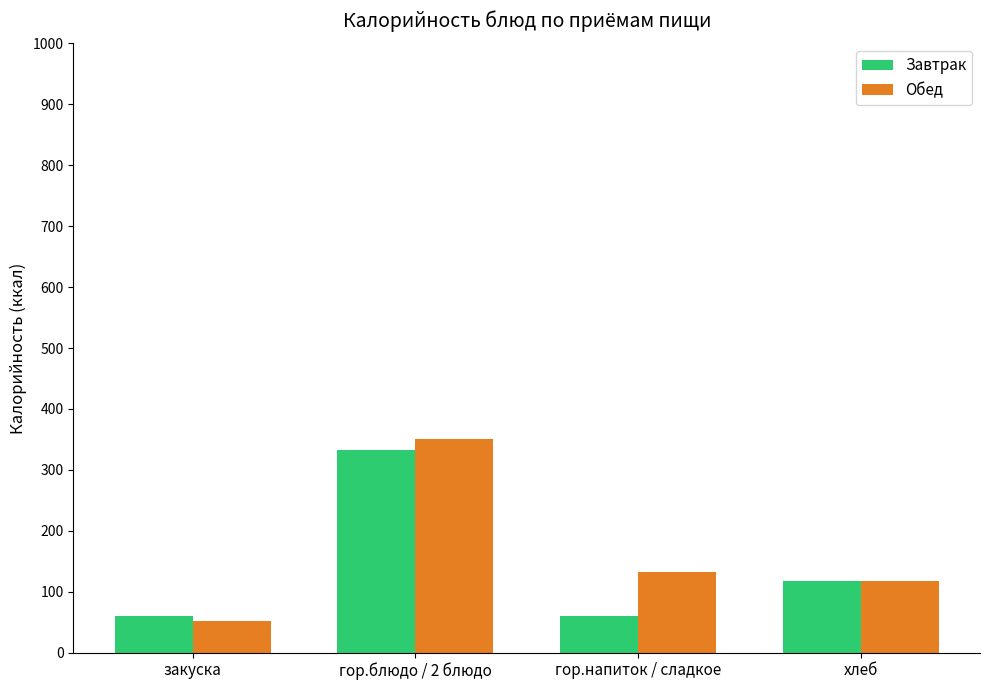

Rank the series by their maximum value, from lowest to highest.

Завтрак, Обед